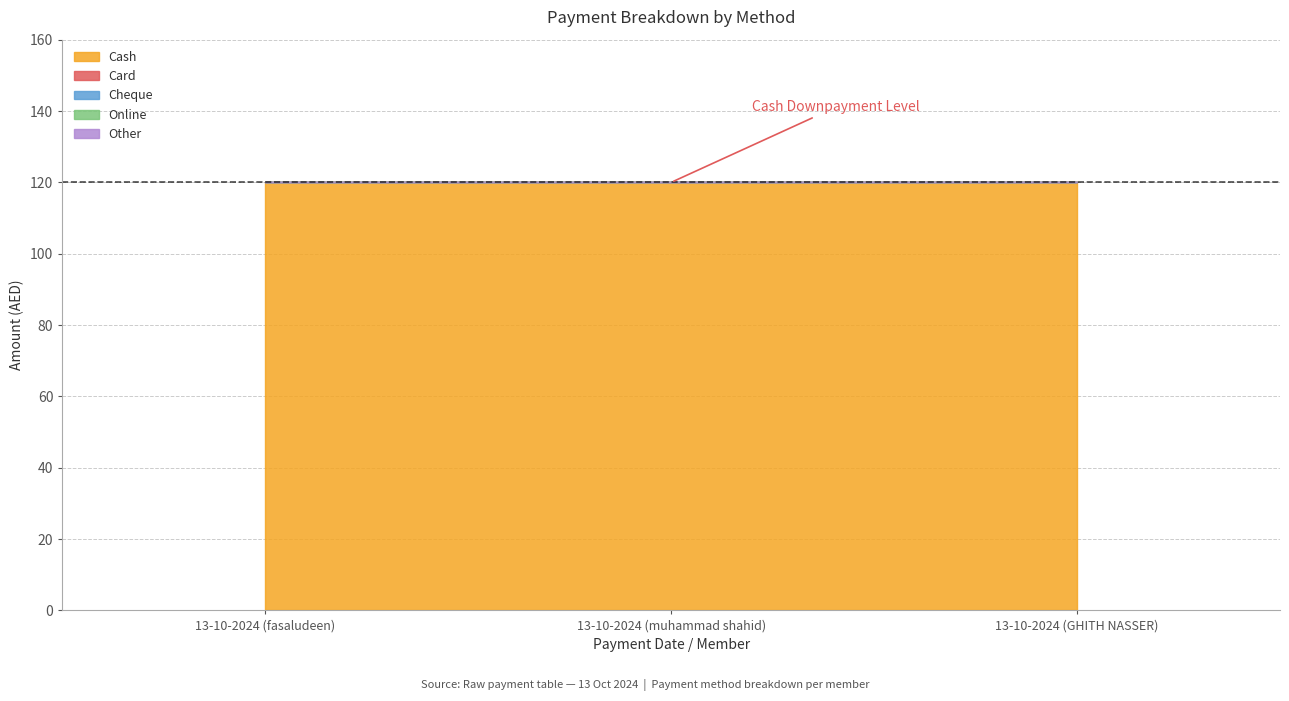

How many categories are shown in the chart?

3